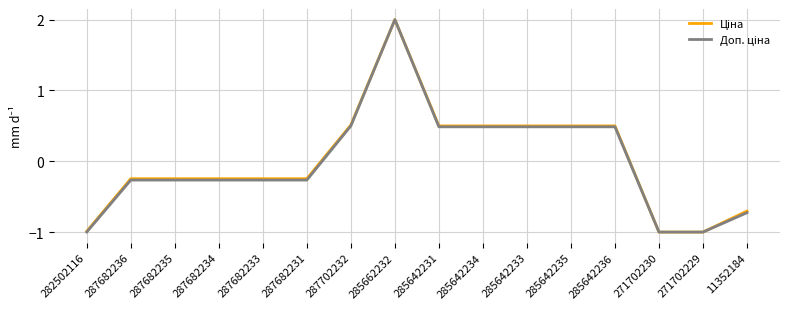

At which category is the sum across all series the highest?

285662232